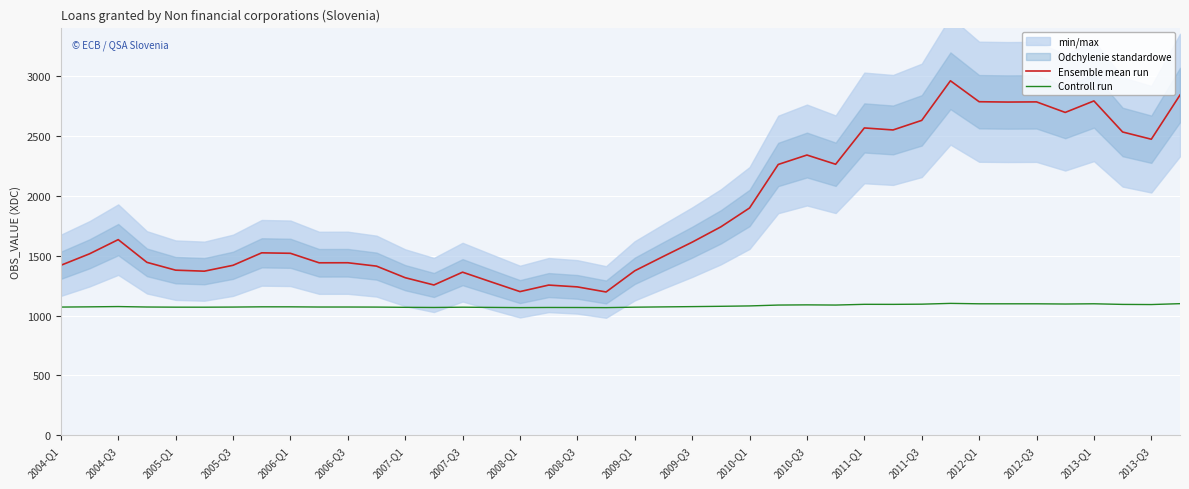

What is the maximum value for Ensemble mean run?

2959.6